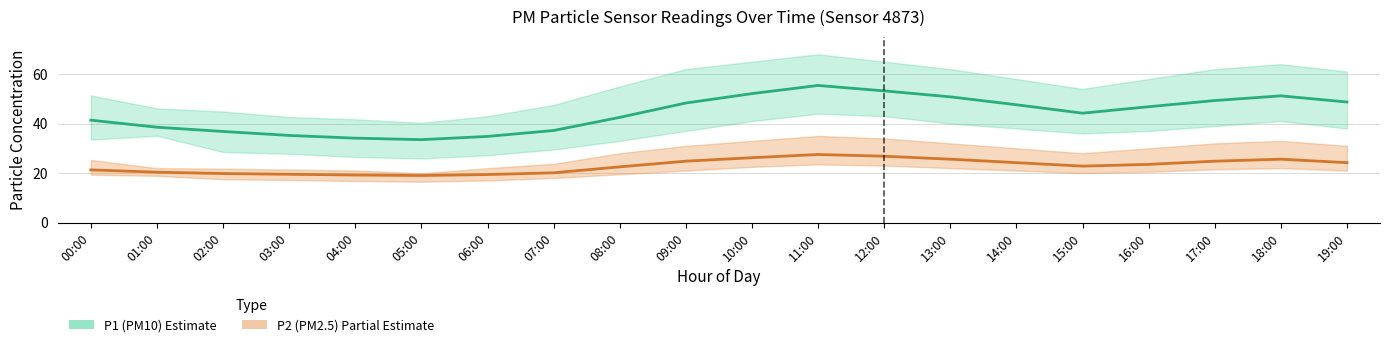

What position from the right is 12:00?

8